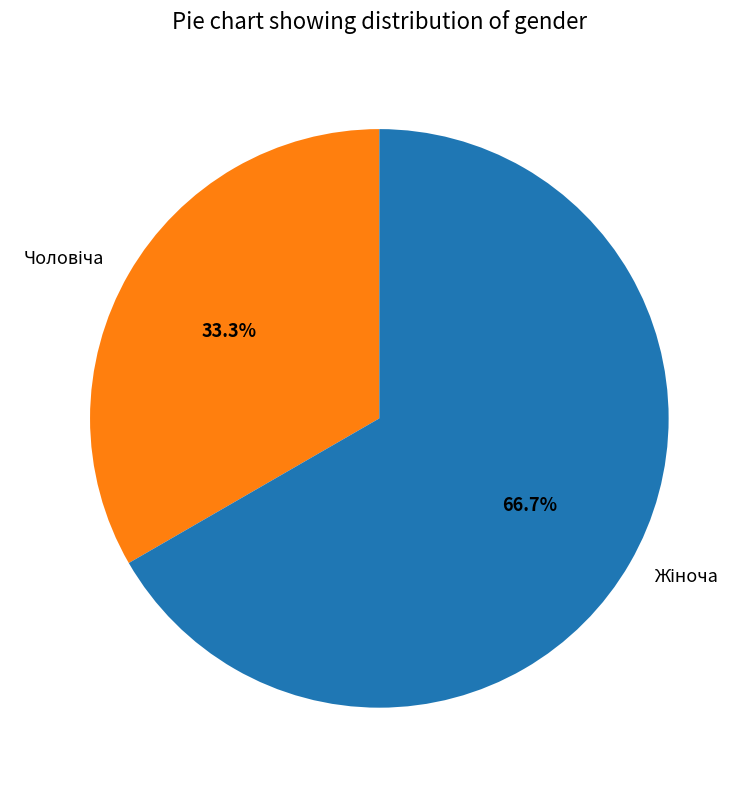

How many slices are in this pie chart?

2